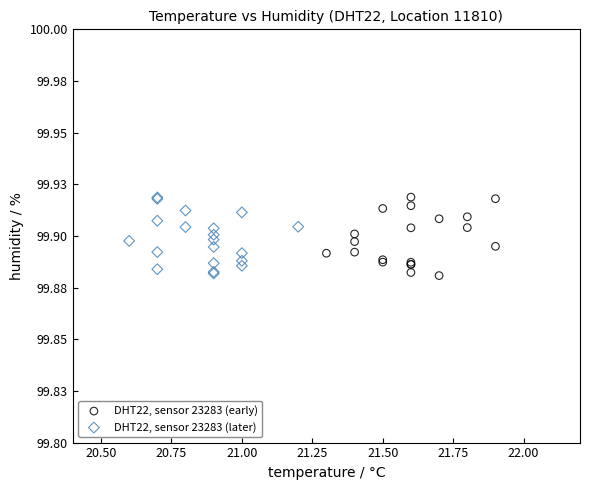

What are all the series names shown in the legend?

DHT22, sensor 23283 (early), DHT22, sensor 23283 (later)